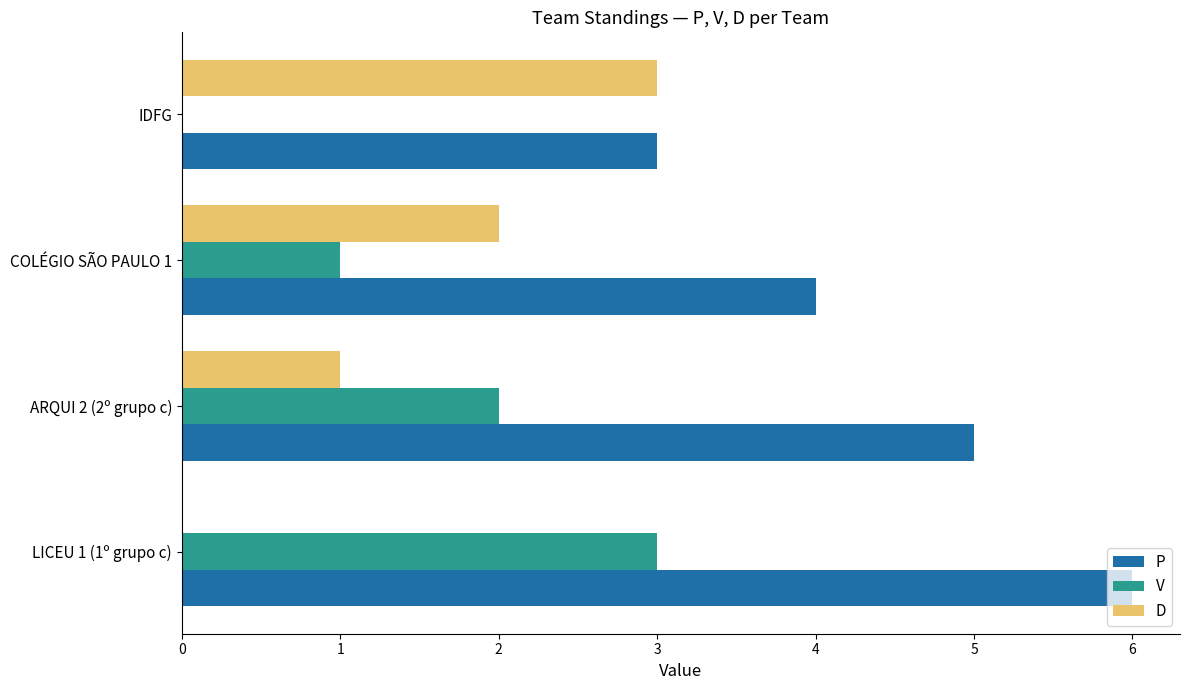

At which label is D closest to 1?

ARQUI 2 (2º grupo c)